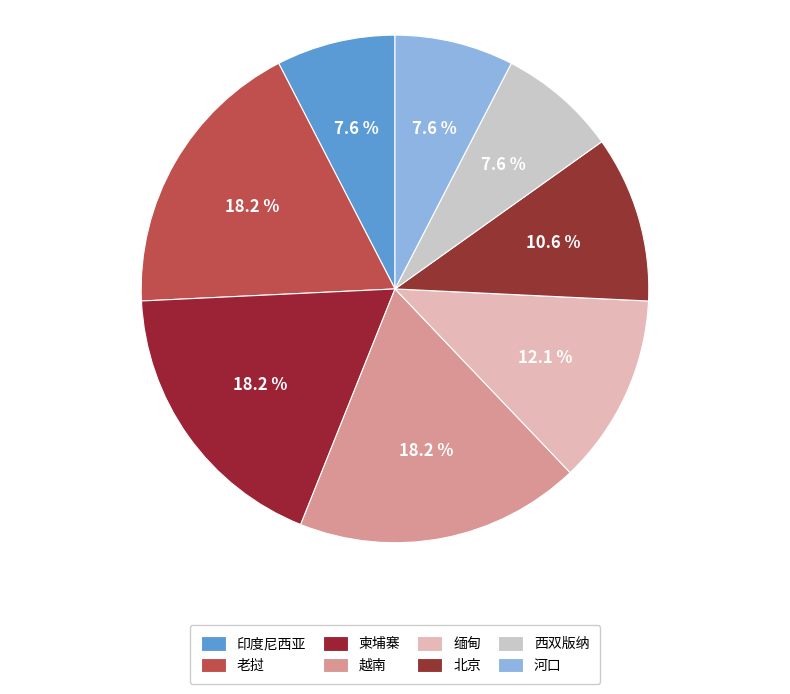

To the nearest percent, what is the difference between the largest and smallest slice percentages?

11%